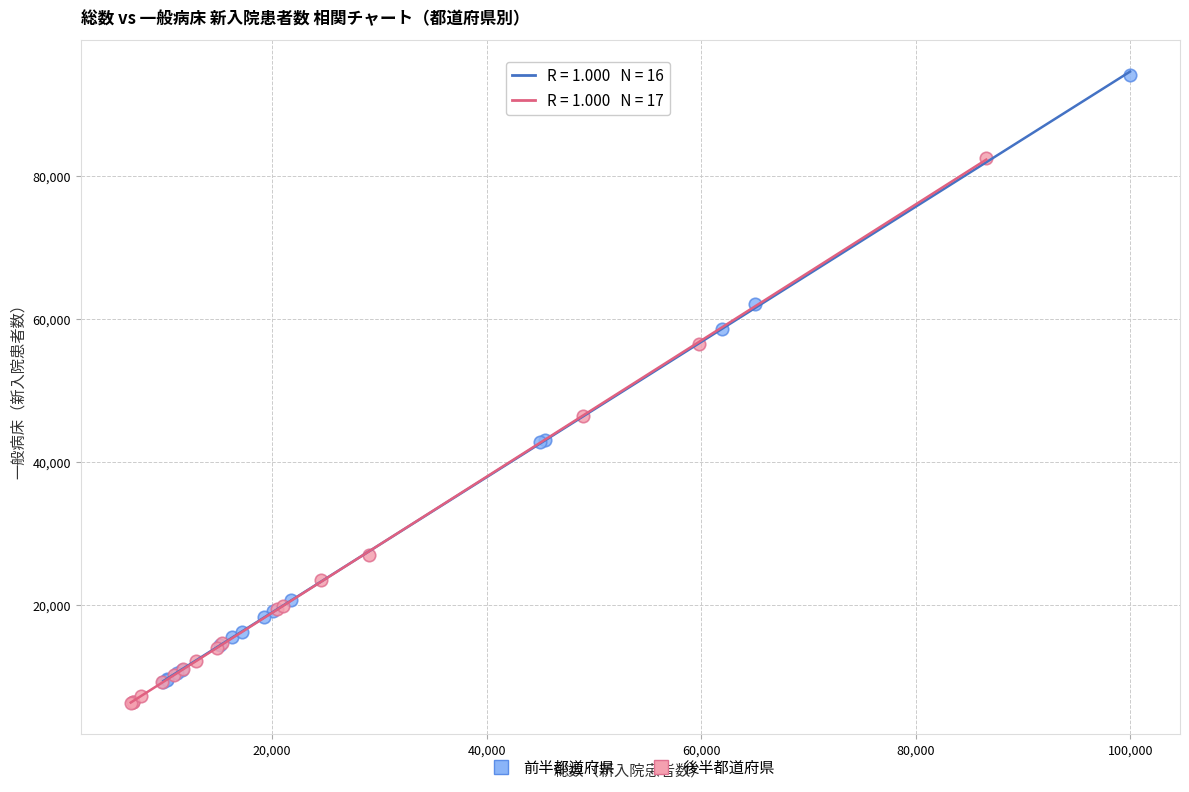

Which series has the widest spread of Y values?

前半都道府県